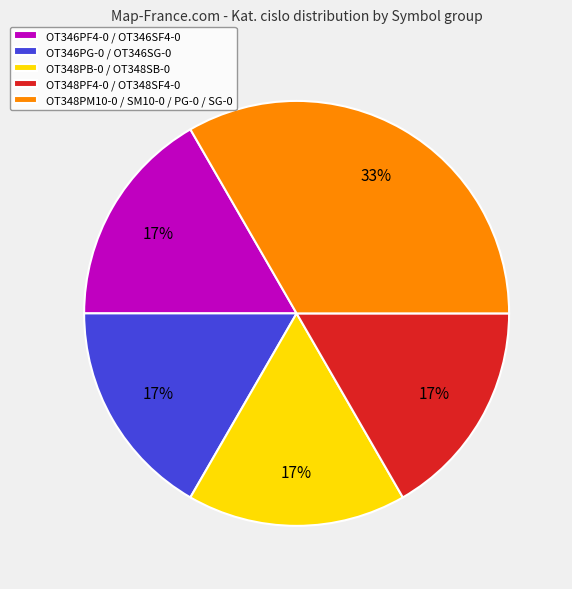

Combined, do OT346PF4-0 / OT346SF4-0 and OT346PG-0 / OT346SG-0 account for over 50%?

No